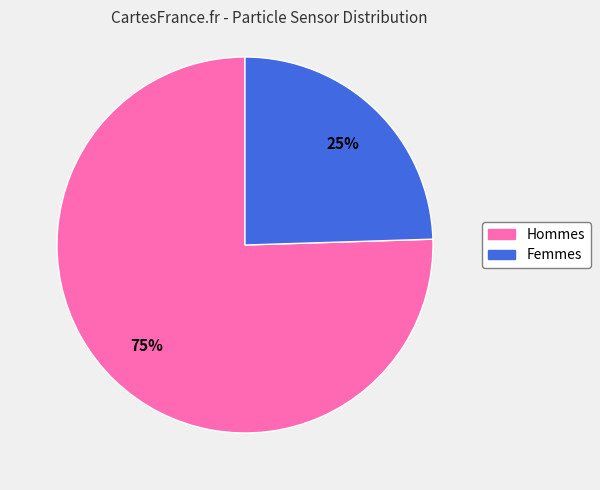

Is there any slice that represents more than half of the pie?

Yes